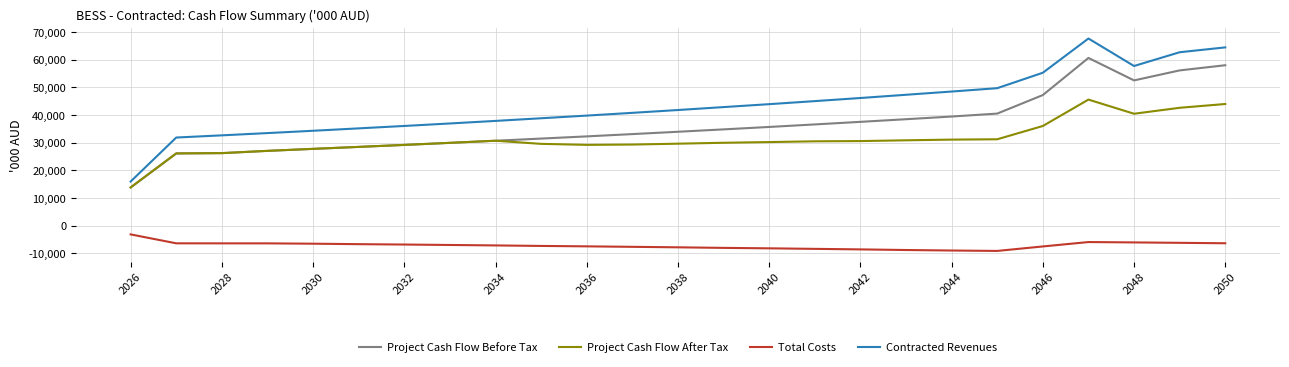

At how many categories does at least one series exceed 7630?

25